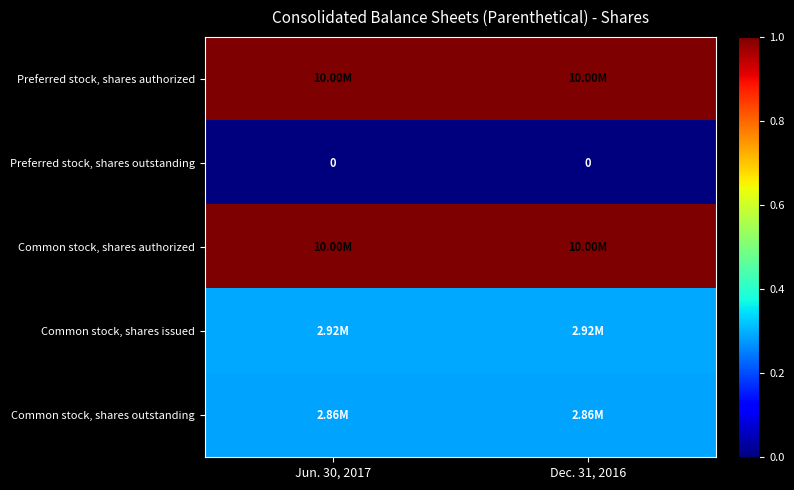

Count the Common stock, shares outstanding values in the range 2860157 to 2864007.

2